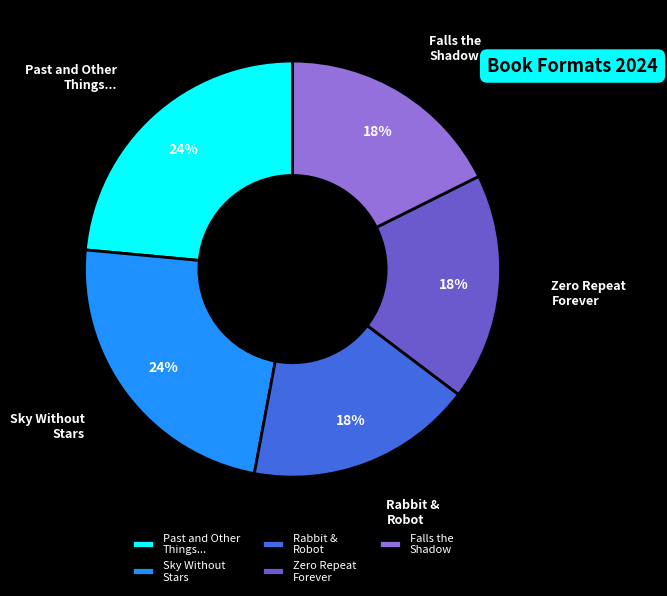

To the nearest percent, what is the difference between the largest and smallest slice percentages?

6%